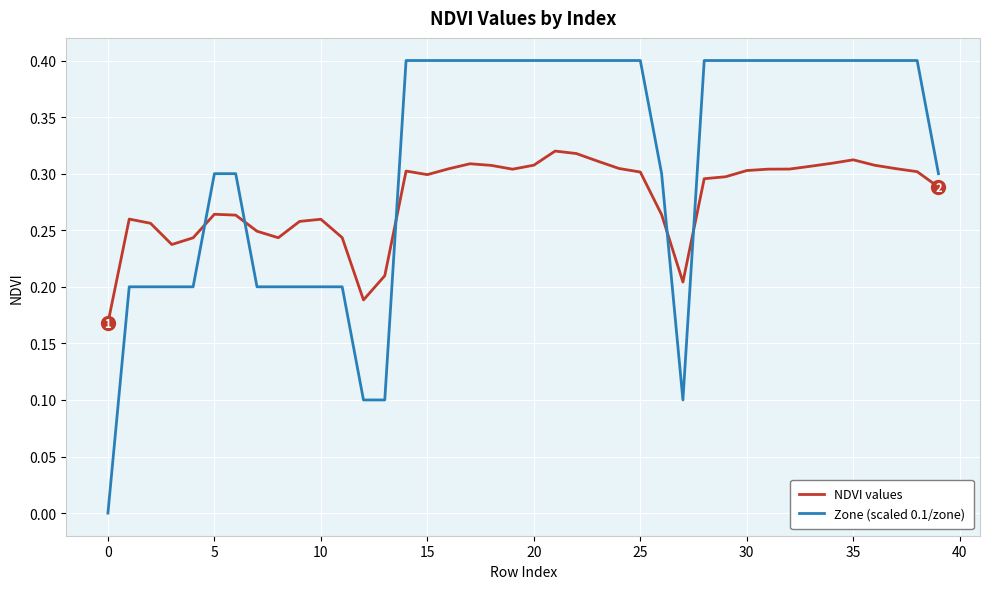

What is the difference between the maximum and minimum values in the Zone (scaled 0.1/zone) series?

0.4